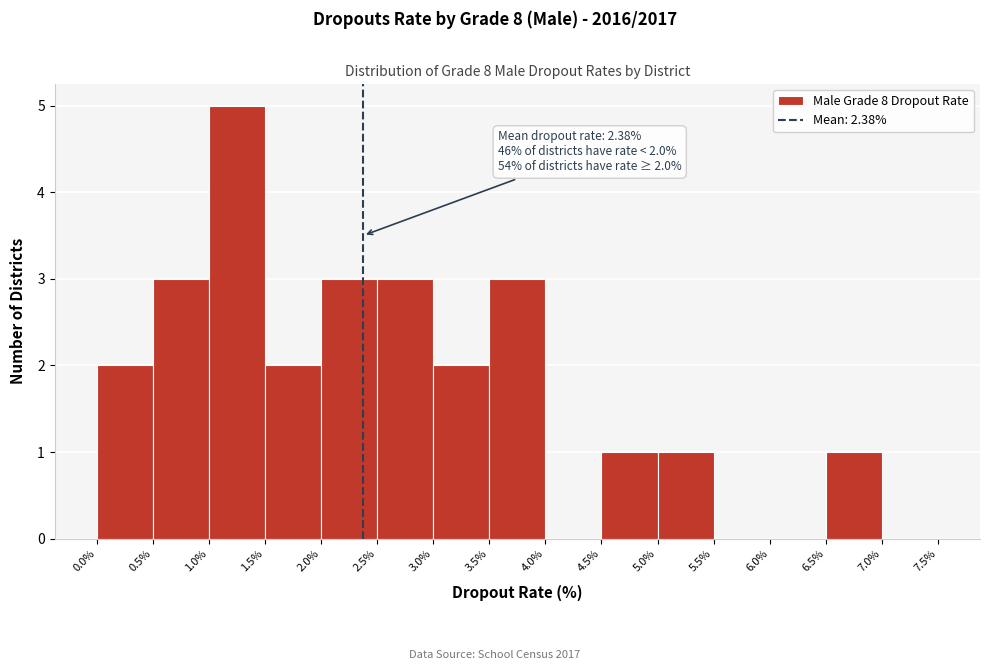

Over which range of the x-axis is the bar tallest?

1.0% to 1.5%